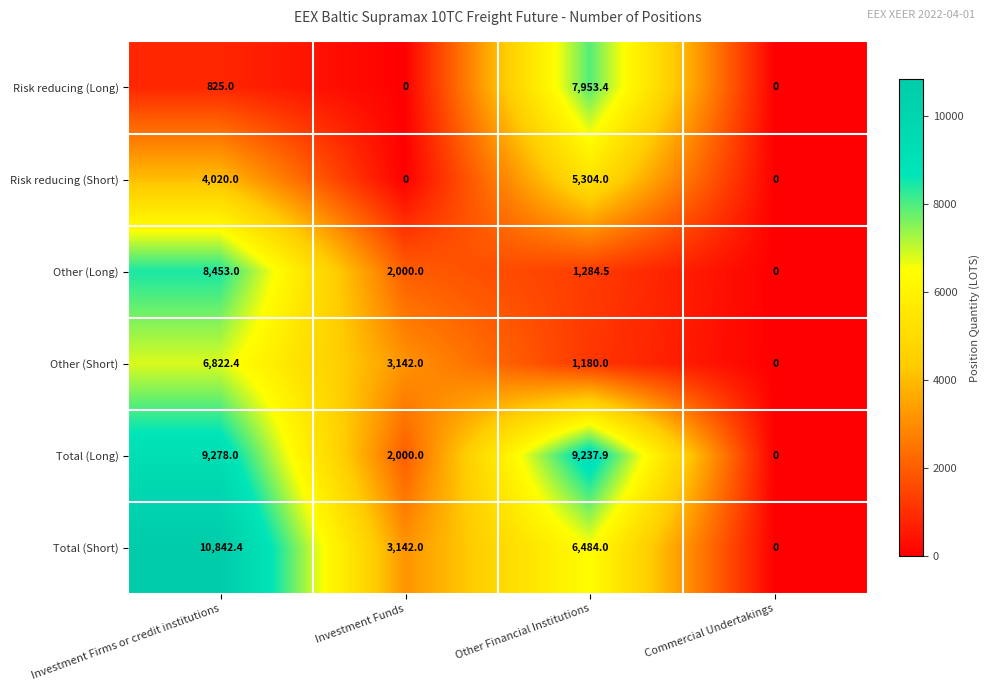

Which series has the largest total across all categories?

Total (Long)